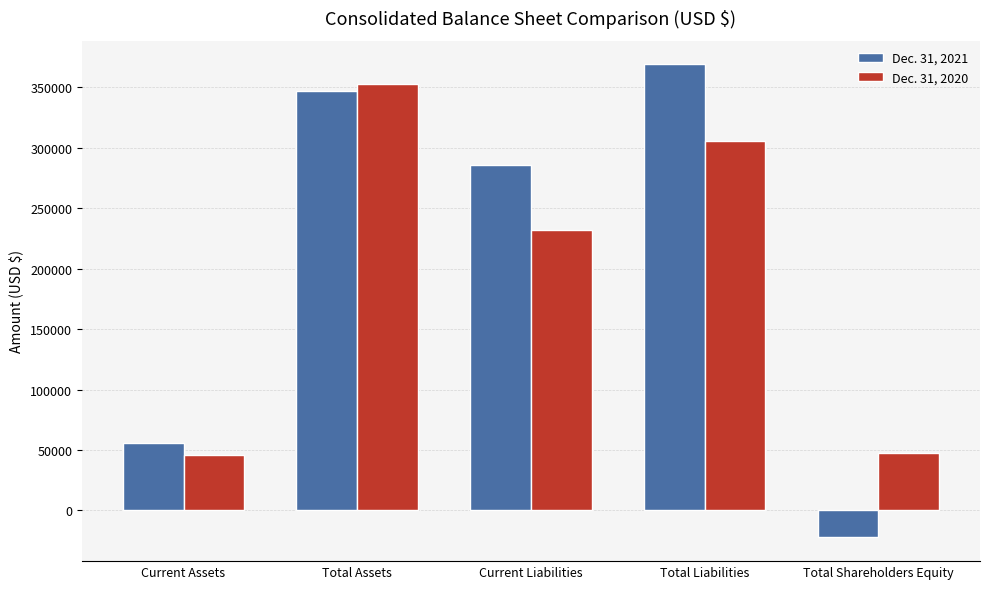

Which series has the largest total across all categories?

Dec. 31, 2021